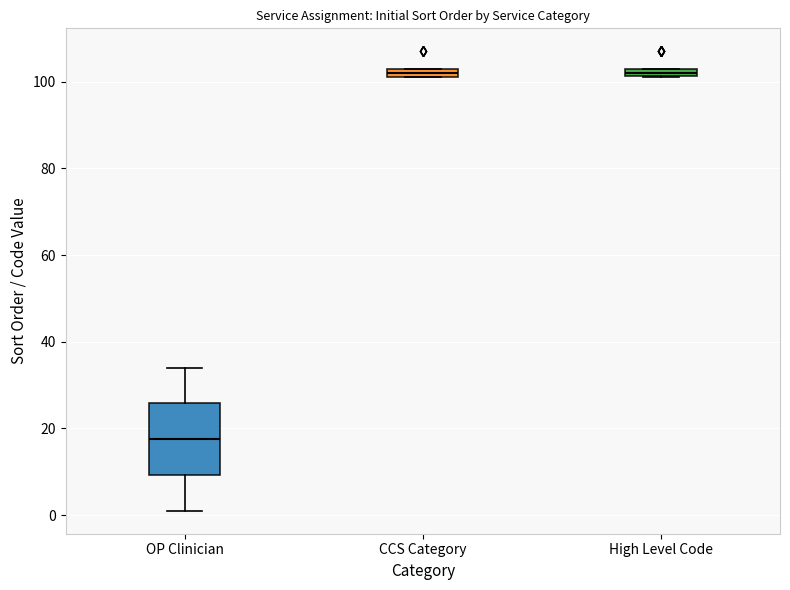

Where is the lower edge of the box for OP Clinician on the y-axis? The values are not printed on the chart, so give them approximately, as read against the axis.

10